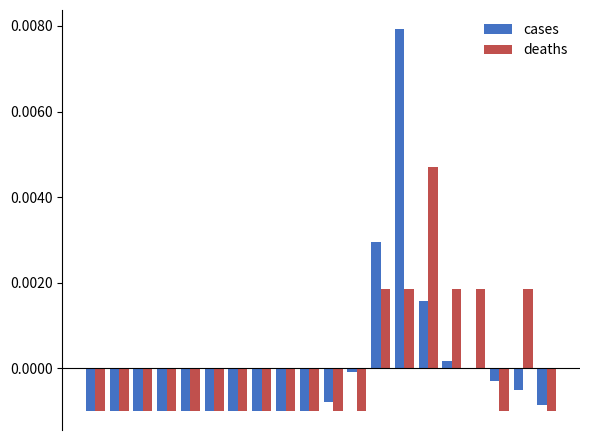

Which series has the widest spread of values?

cases